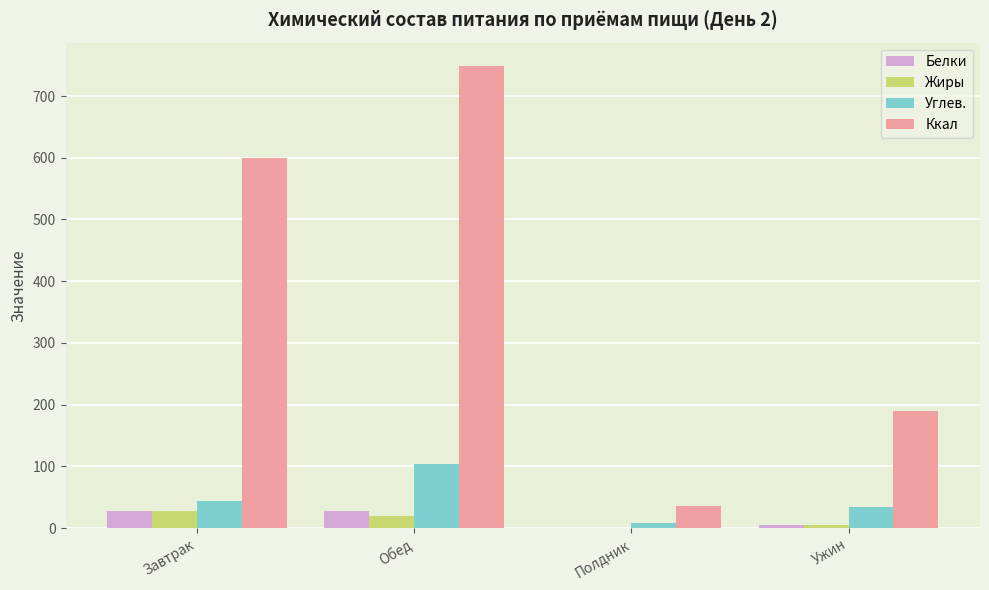

Between Полдник and Ужин, which series saw the biggest shift?

Ккал